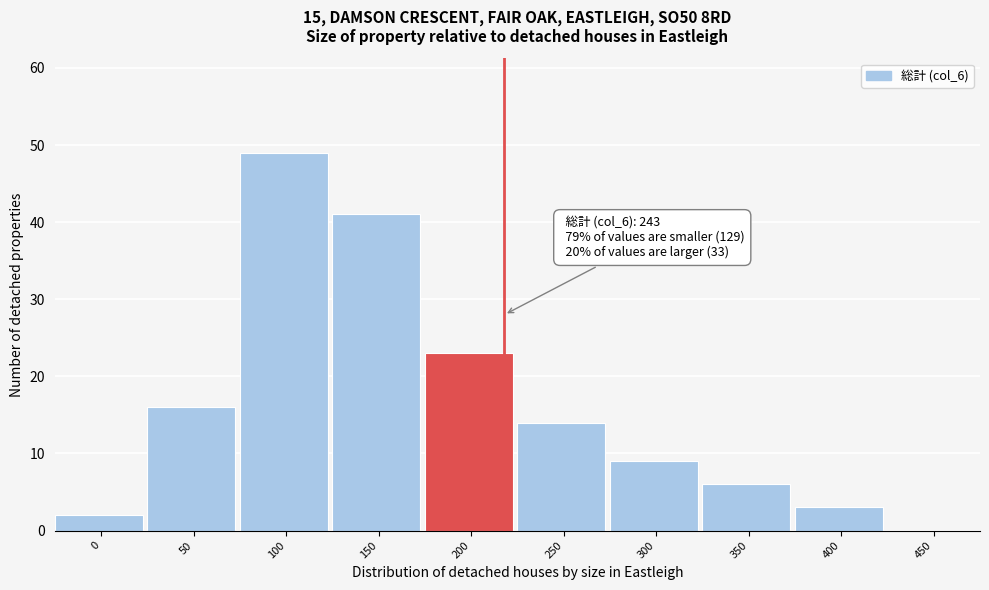

Reading left to right, extract all data points from this chart.

0=2	50=16	100=49	150=41	200=23	250=14	300=9	350=6	400=3	450=0